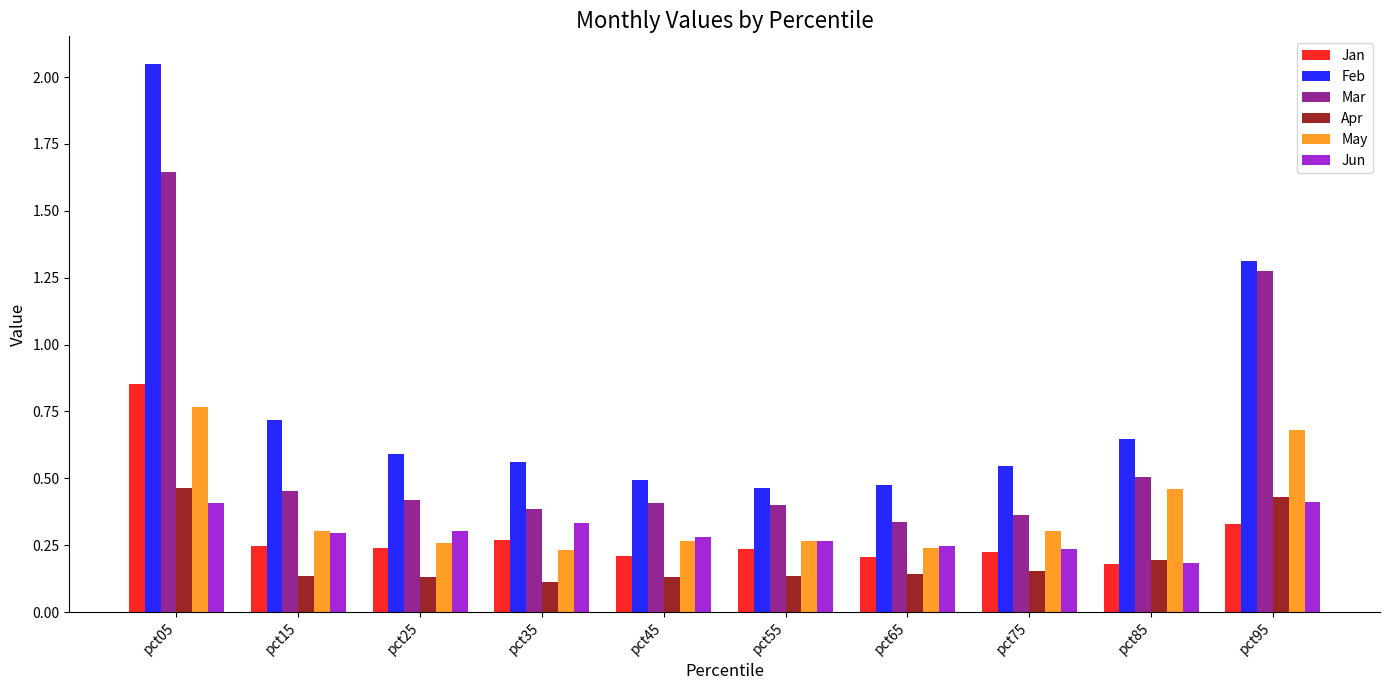

At which label is Mar closest to 0?

pct65